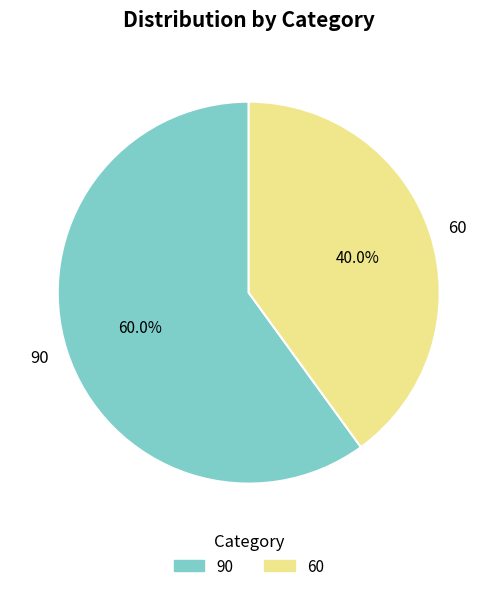

What portion of the pie excludes 90?

40.0%